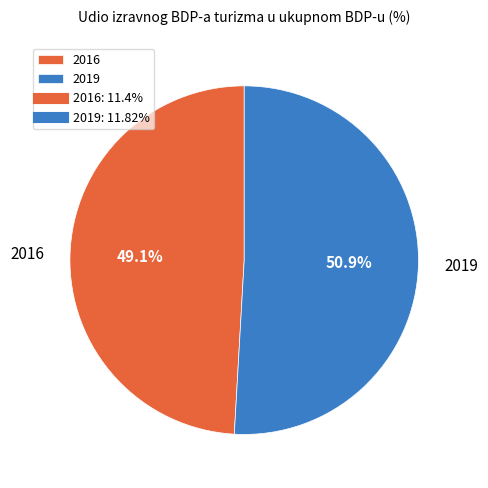

Which category has the smallest portion of the pie?

2016